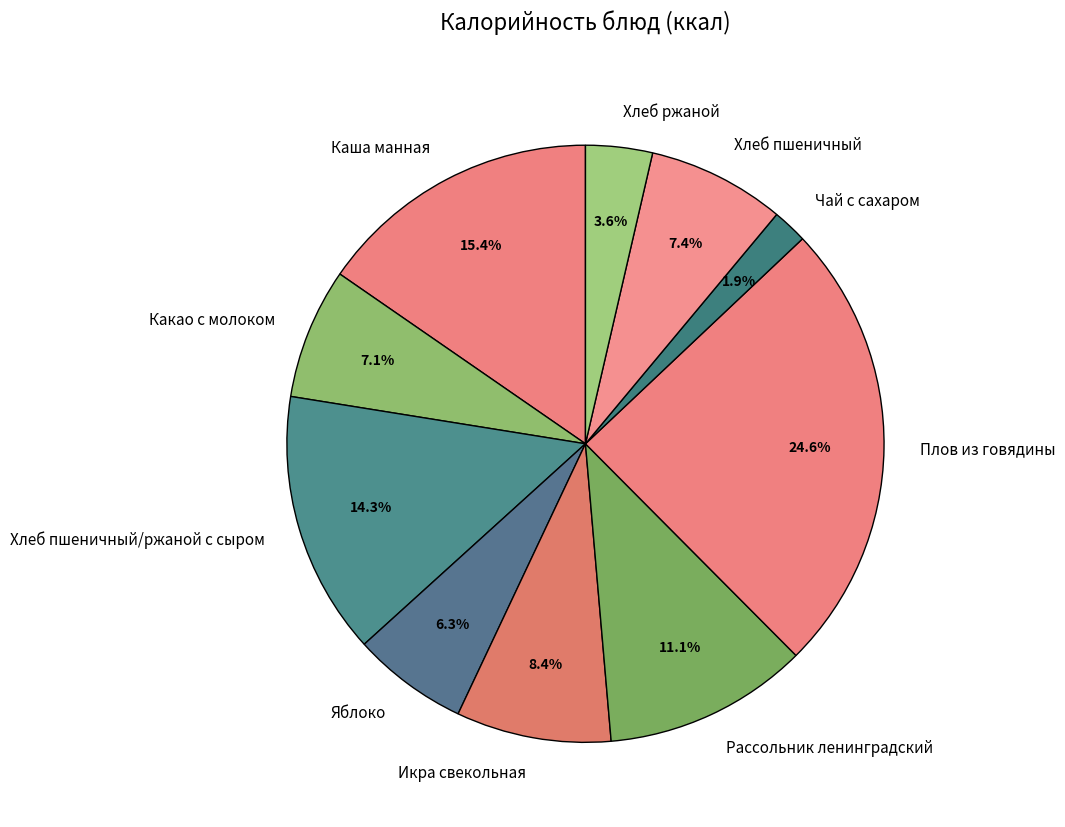

Between Чай с сахаром and Плов из говядины, which is larger?

Плов из говядины